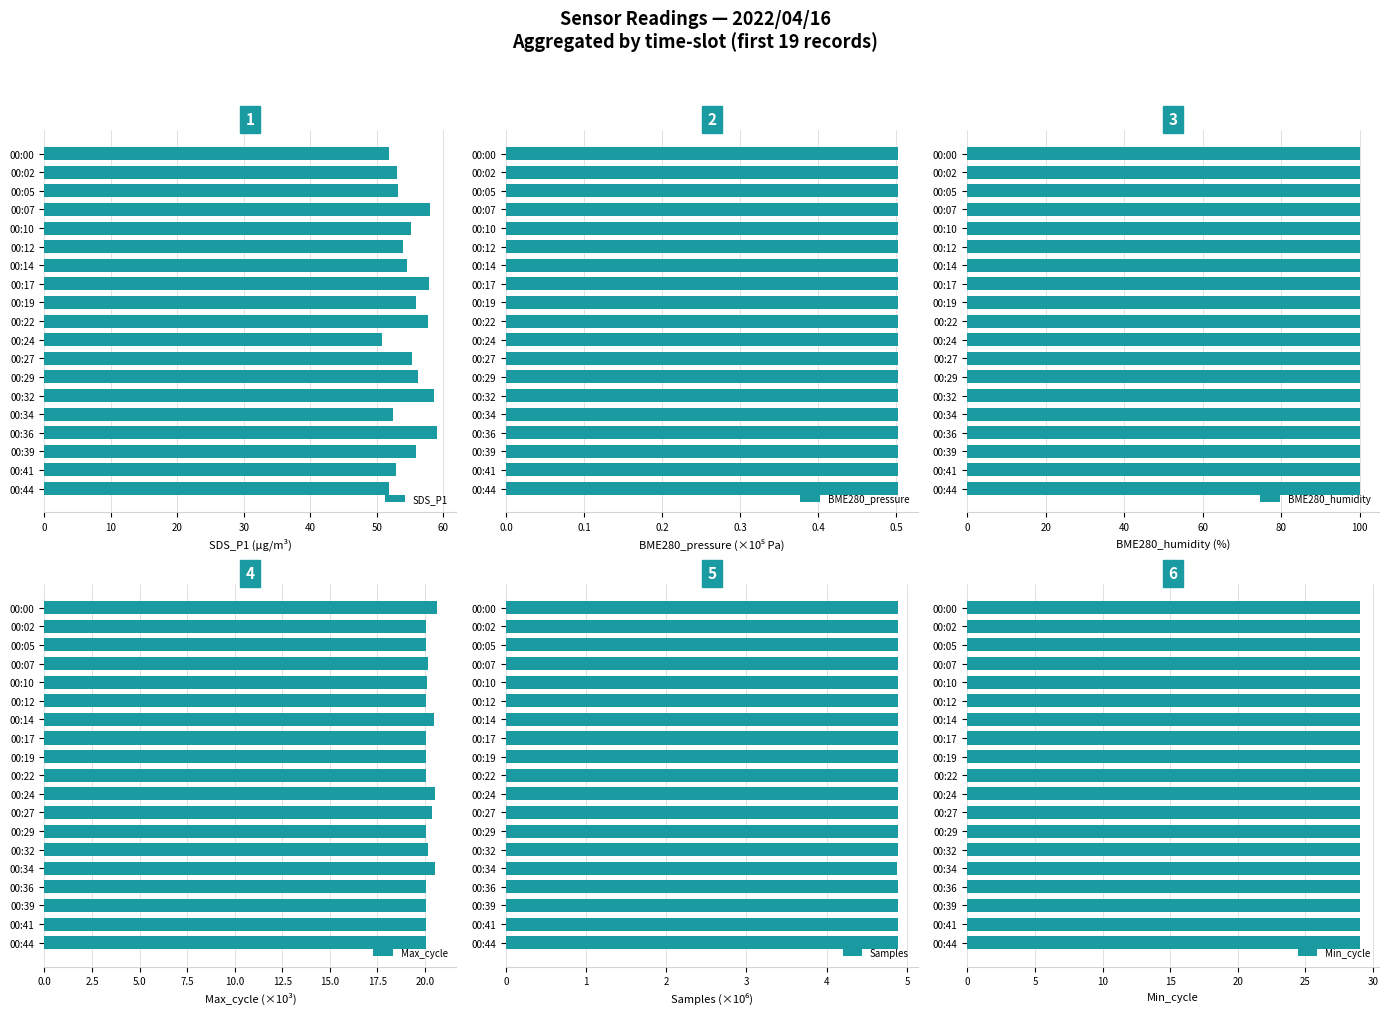

What is the difference between the SDS_P1 values at 00:27 and 00:41?

2.5